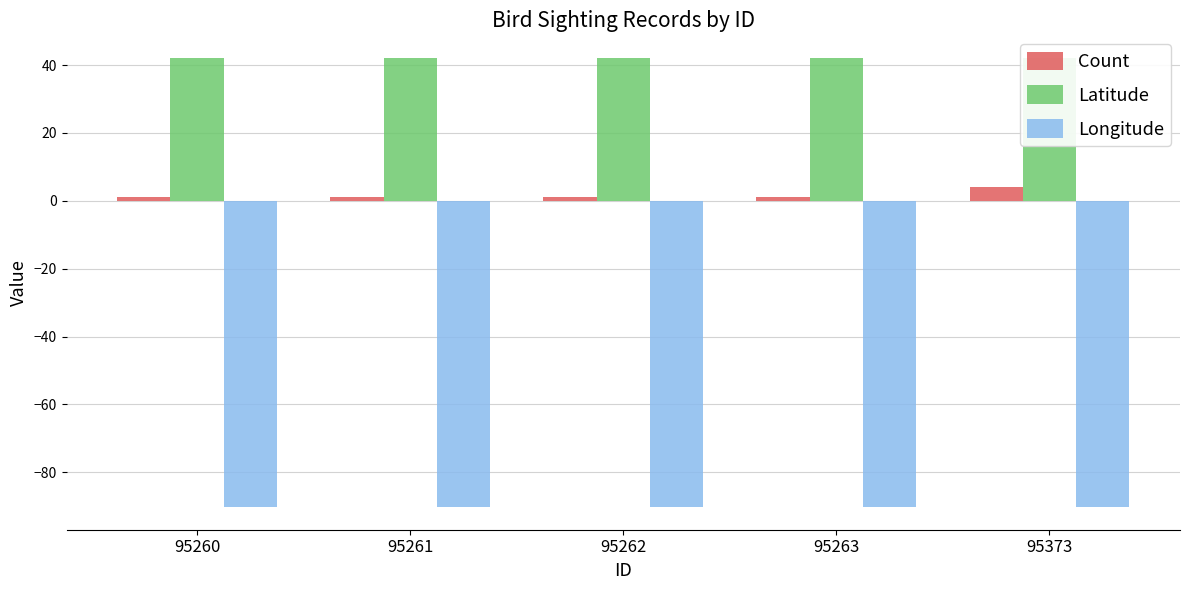

What are all the series names shown in the legend?

Count, Latitude, Longitude